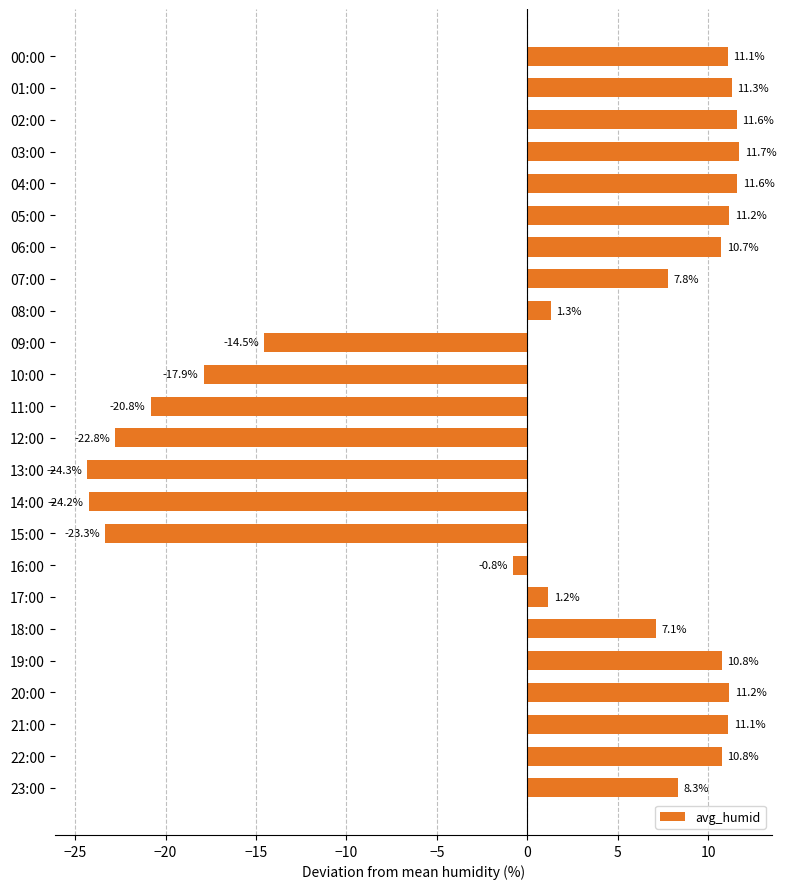

Which category has the highest value across all series?

03:00